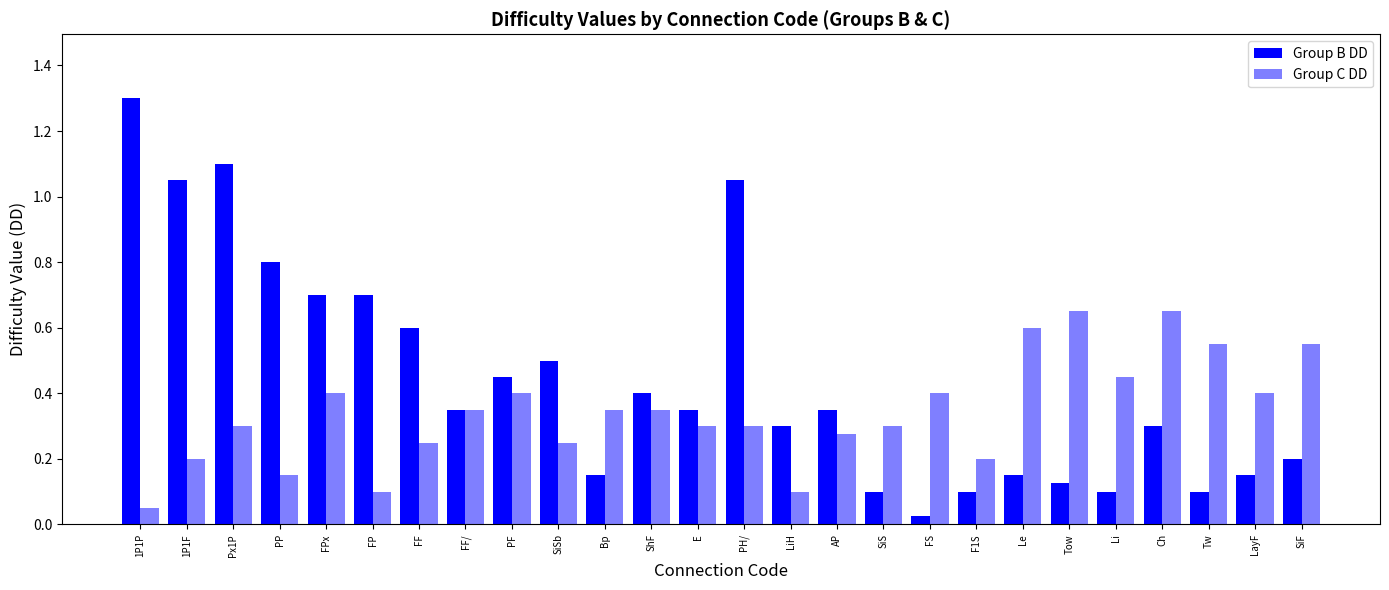

How many bars are there in each group?

2